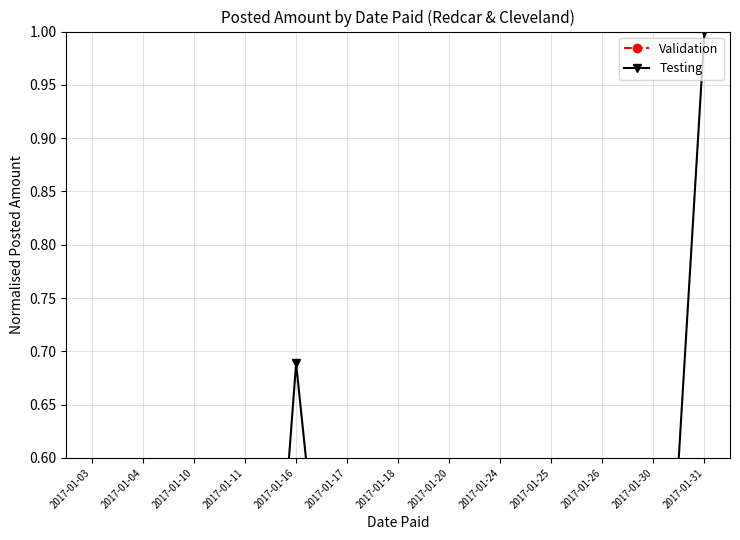

Reading right to left, extract all data points from this chart.

Validation: 2017-01-31=0.0	2017-01-30=0.0	2017-01-26=0.0	2017-01-25=0.0	2017-01-24=0.0	2017-01-20=0.0	2017-01-18=0.0	2017-01-17=0.0	2017-01-16=0.0	2017-01-11=0.0	2017-01-10=0.0	2017-01-04=0.0	2017-01-03=0.0
Testing: 2017-01-31=1.0	2017-01-30=0.2	2017-01-26=0.4	2017-01-25=0.1	2017-01-24=0.3	2017-01-20=0.0	2017-01-18=0.3	2017-01-17=0.2	2017-01-16=0.7	2017-01-11=0.1	2017-01-10=0.2	2017-01-04=0.2	2017-01-03=0.0